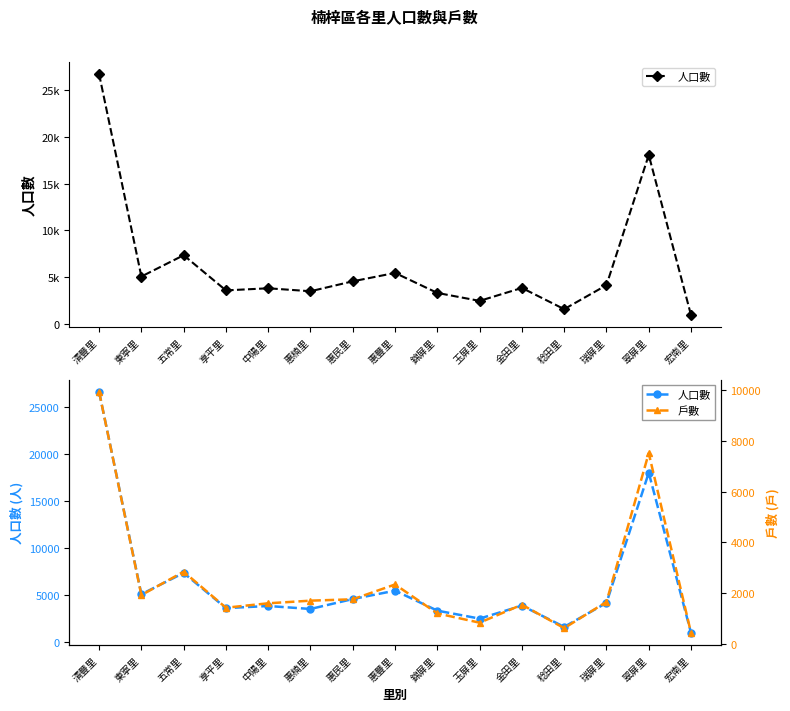

What is the average value of the 戶數 series?

2488